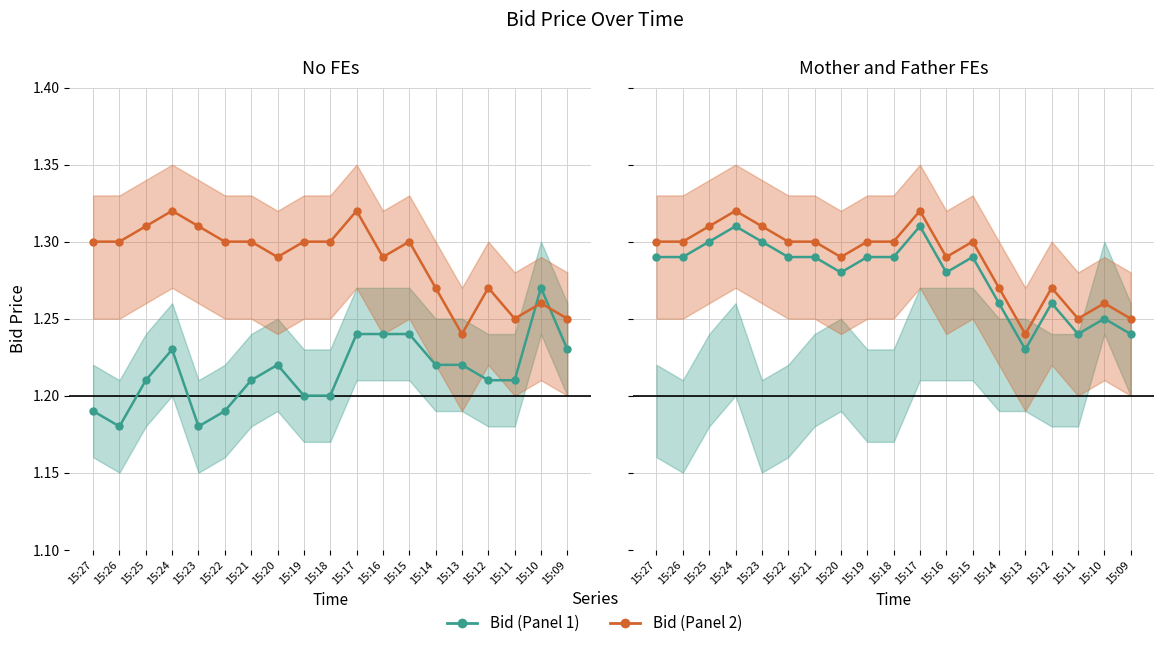

What is the value of the Bid (Panel 1) point at the 9th from the left?

1.3